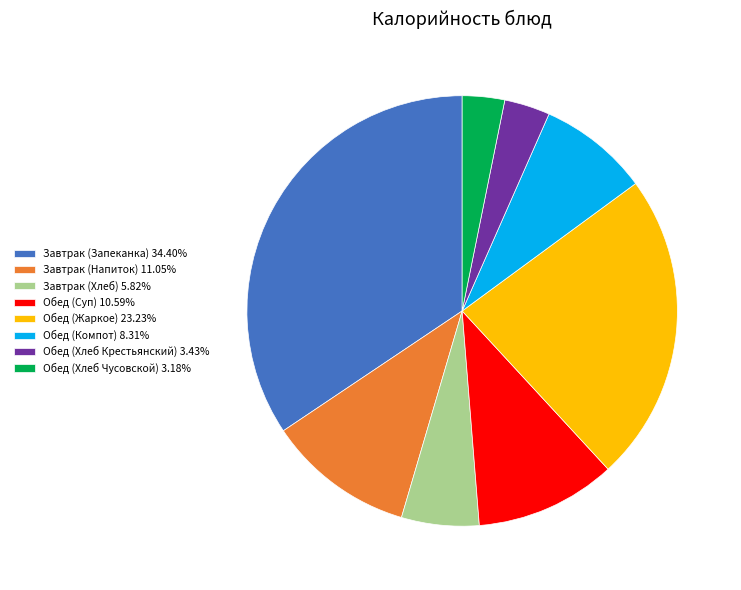

Is the sum of Завтрак (Запеканка) 34.40% and Обед (Жаркое) 23.23% greater than half?

Yes